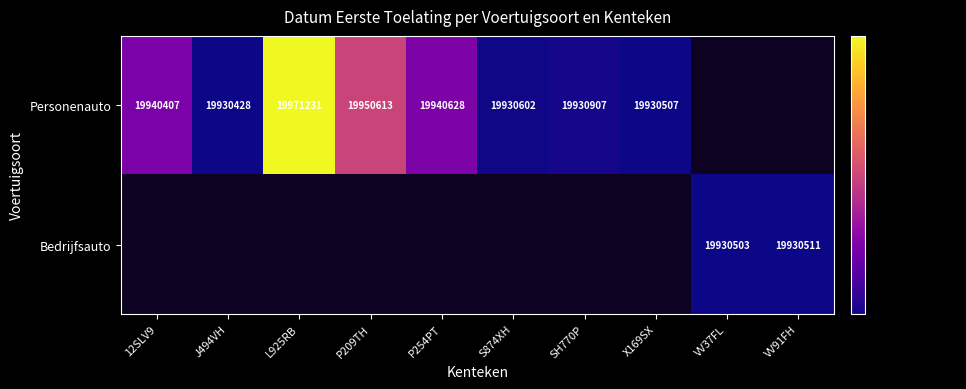

True or false: Personenauto has a value of 11379231 at SH770P.

False